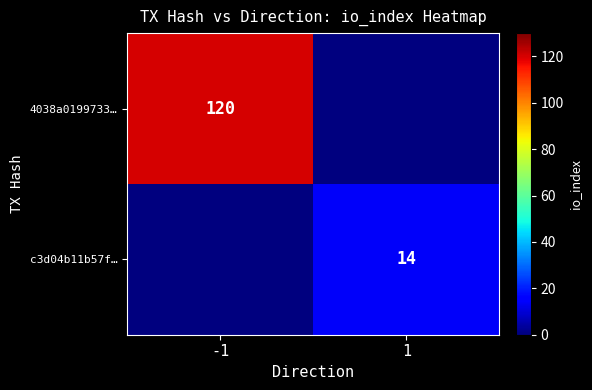

How many distinct data groups are displayed?

2